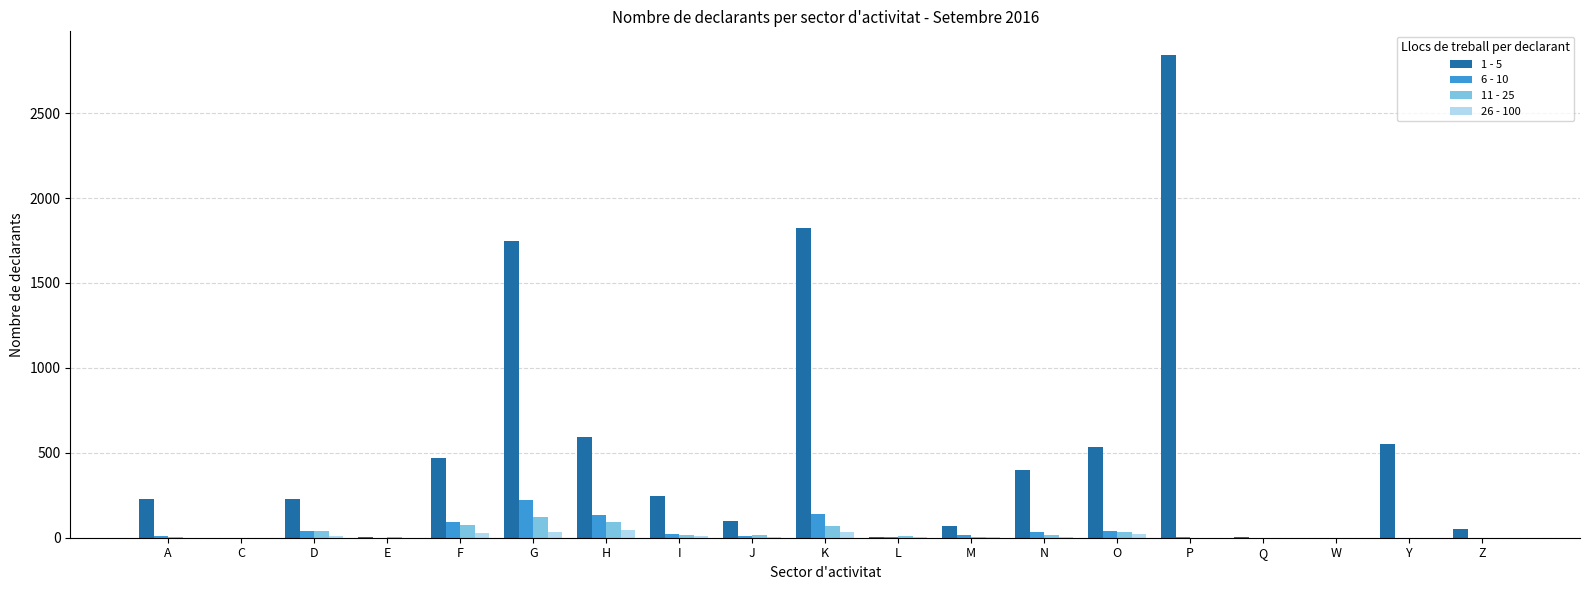

What is the average value of the 11 - 25 series?

26